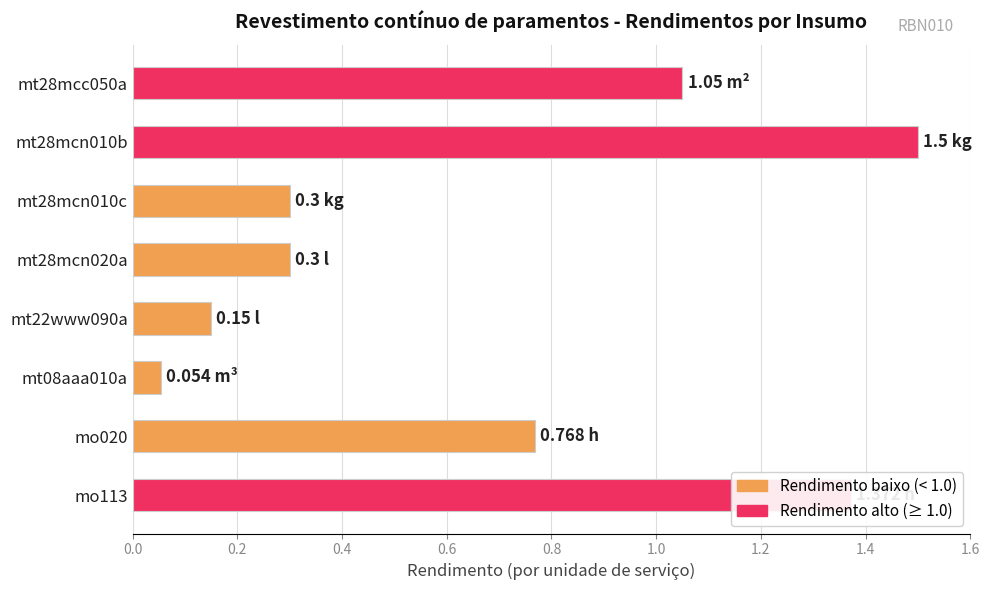

Which label corresponds to the smallest value in the chart?

mt08aaa010a